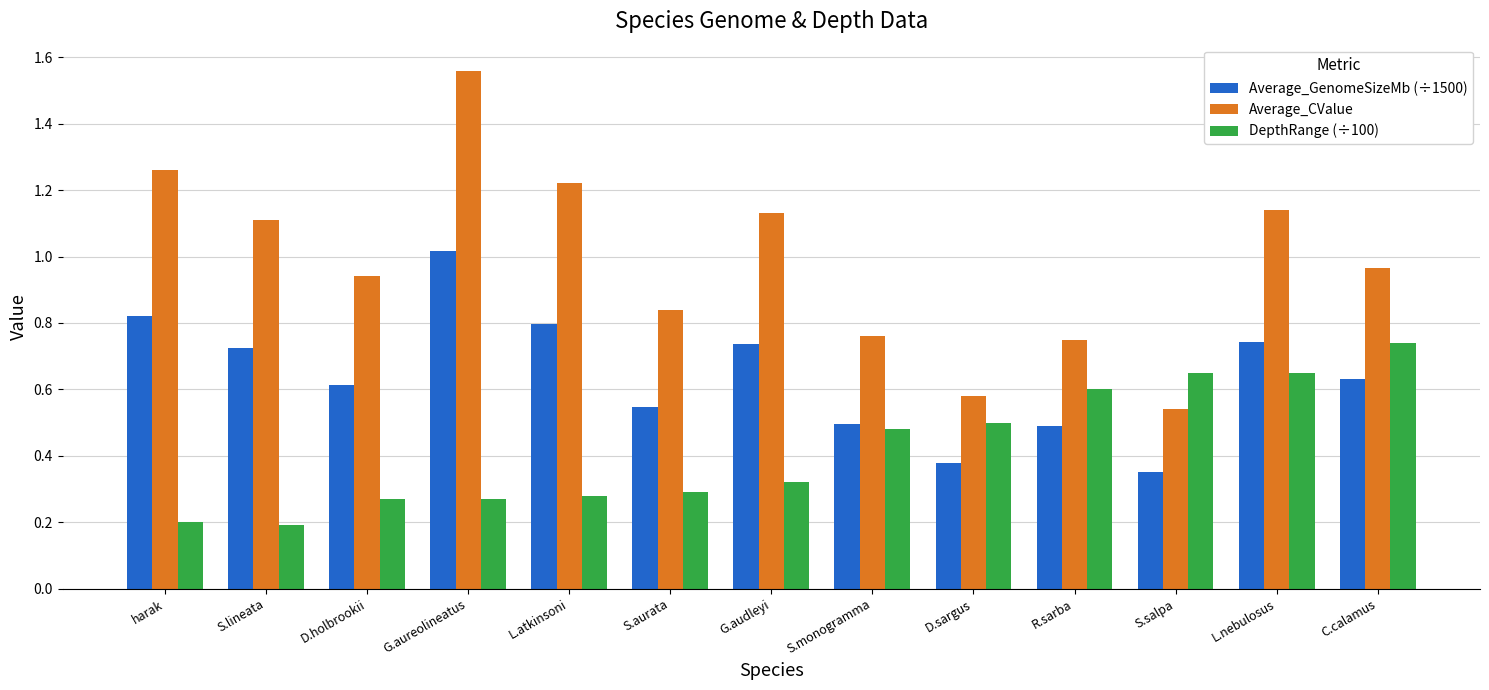

What position from the right is R.sarba?

4